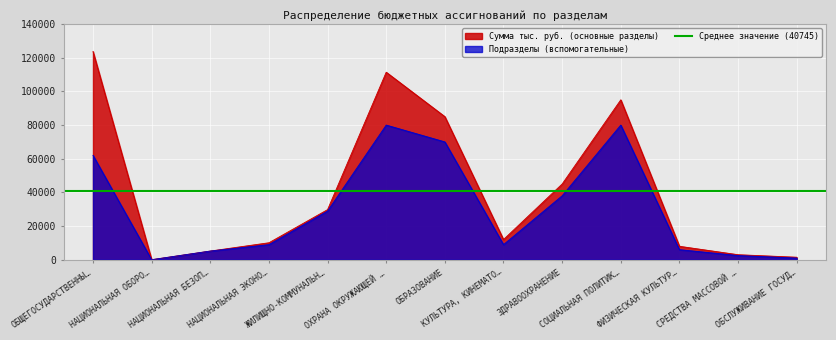

What value does the Подразделы (вспомогательные) series have at КУЛЬТУРА, КИНЕМАТО…?

9000.0